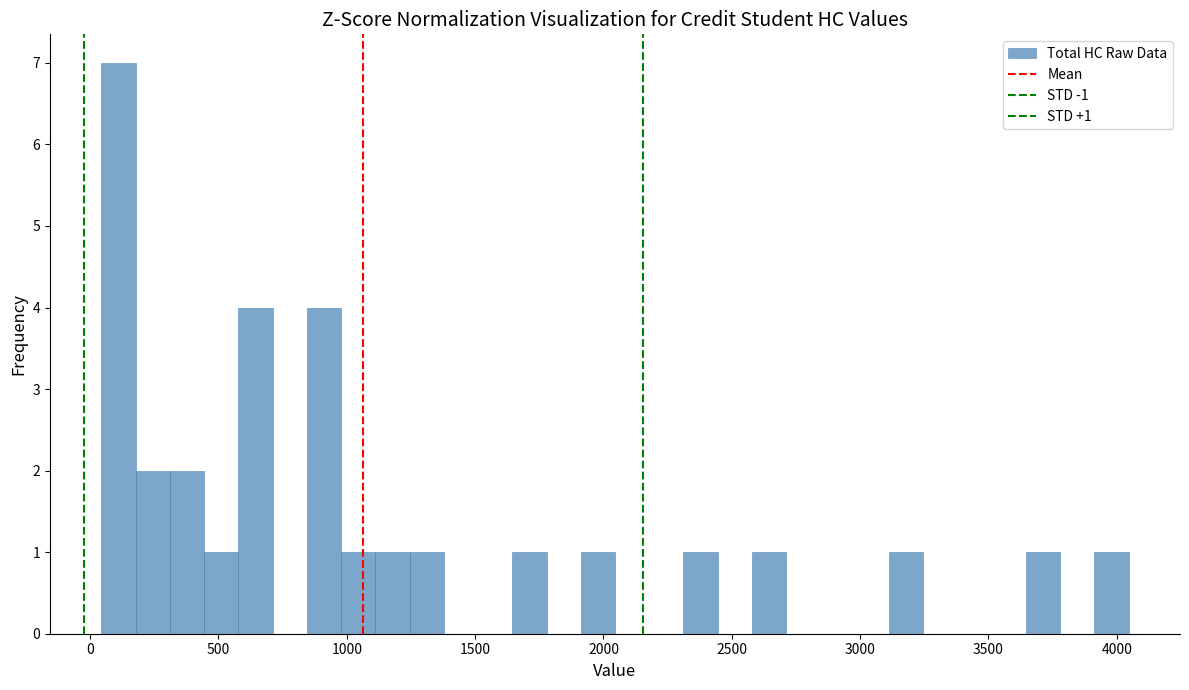

Around what value on the x-axis is the tallest bar? Give the approximate position of its centre, as read against the axis.

100